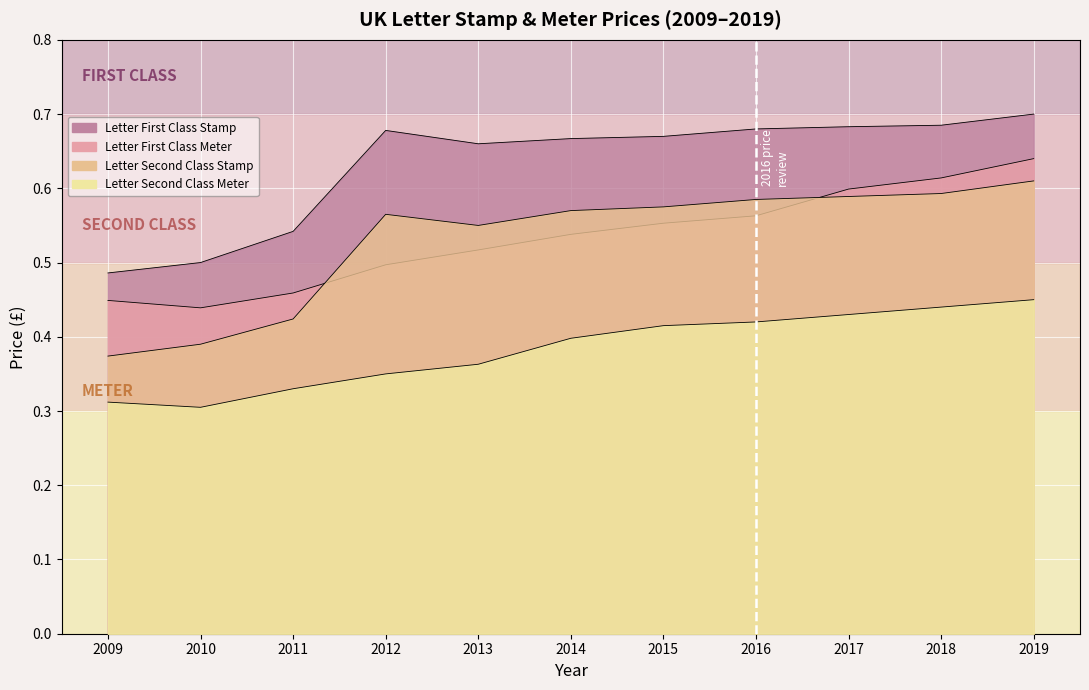

True or false: Letter Second Class Stamp and Letter First Class Meter intersect in this chart.

True